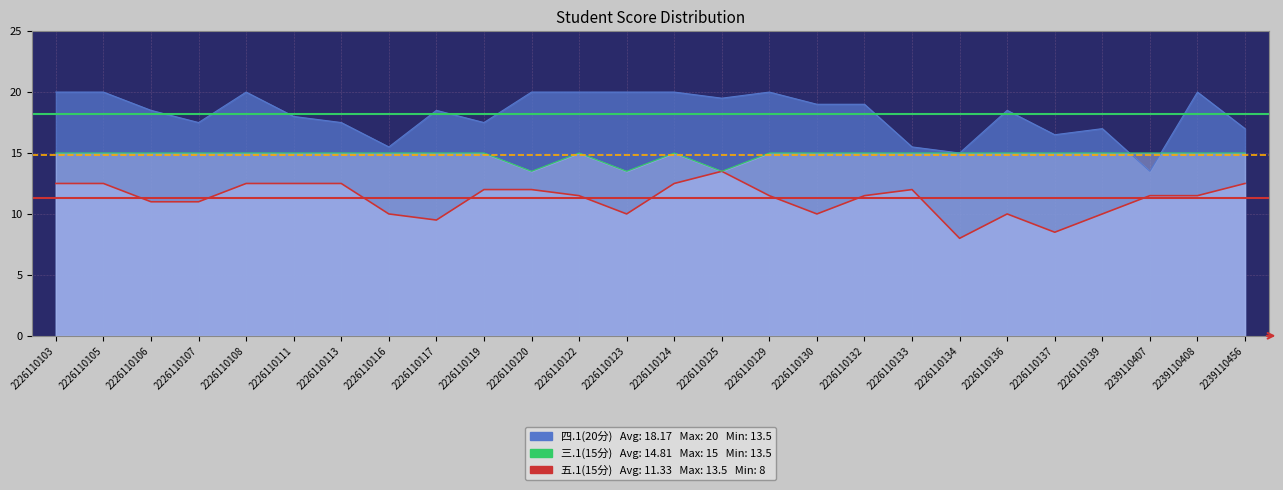

Which has a higher value, 2226110113 or 2226110124?

2226110124